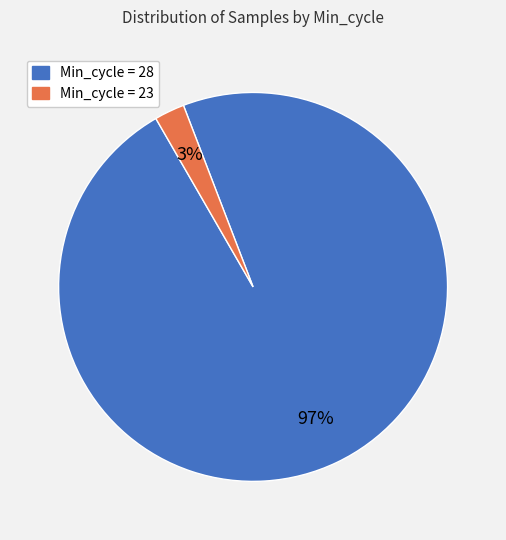

To the nearest percent, what is the average slice percentage?

50%